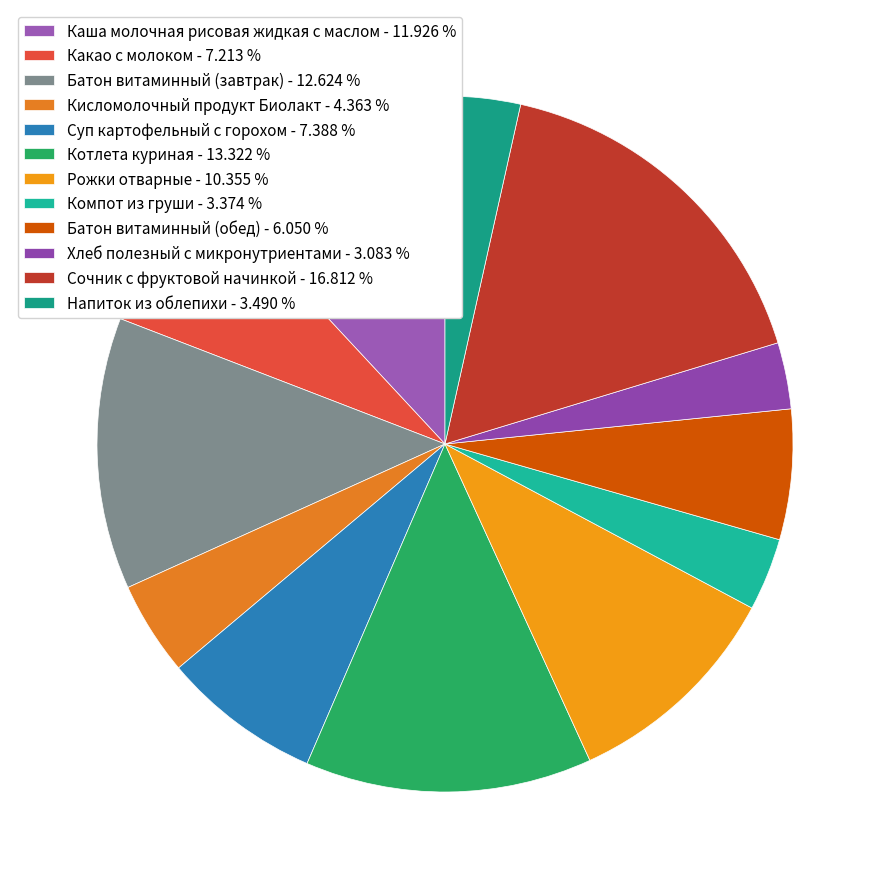

To the nearest percent, what is the difference between the largest and smallest slice percentages?

14%